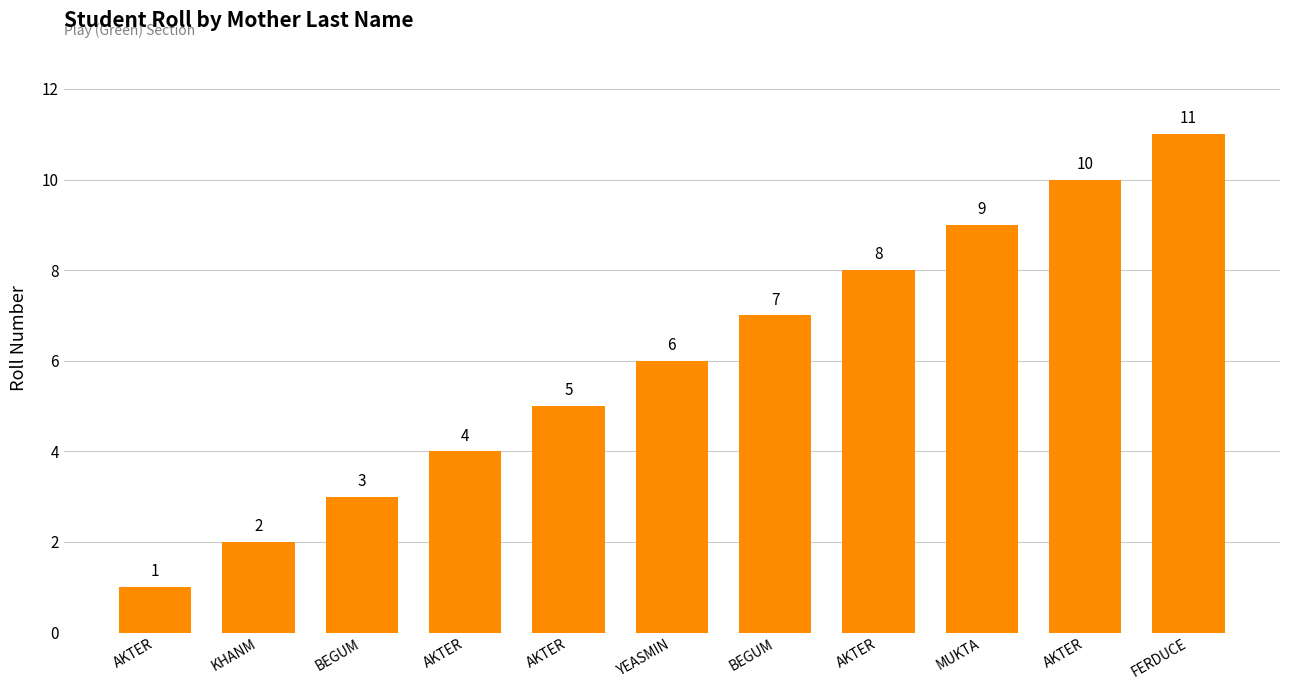

Count the number of data series in this chart.

1